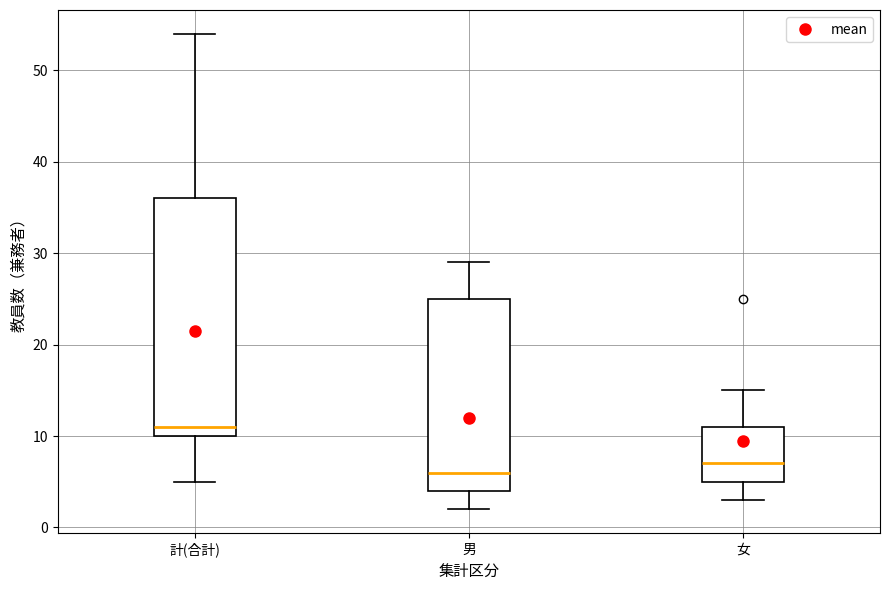

Where does the upper whisker of the box for 男 end on the y-axis? The values are not printed on the chart, so give them approximately, as read against the axis.

29